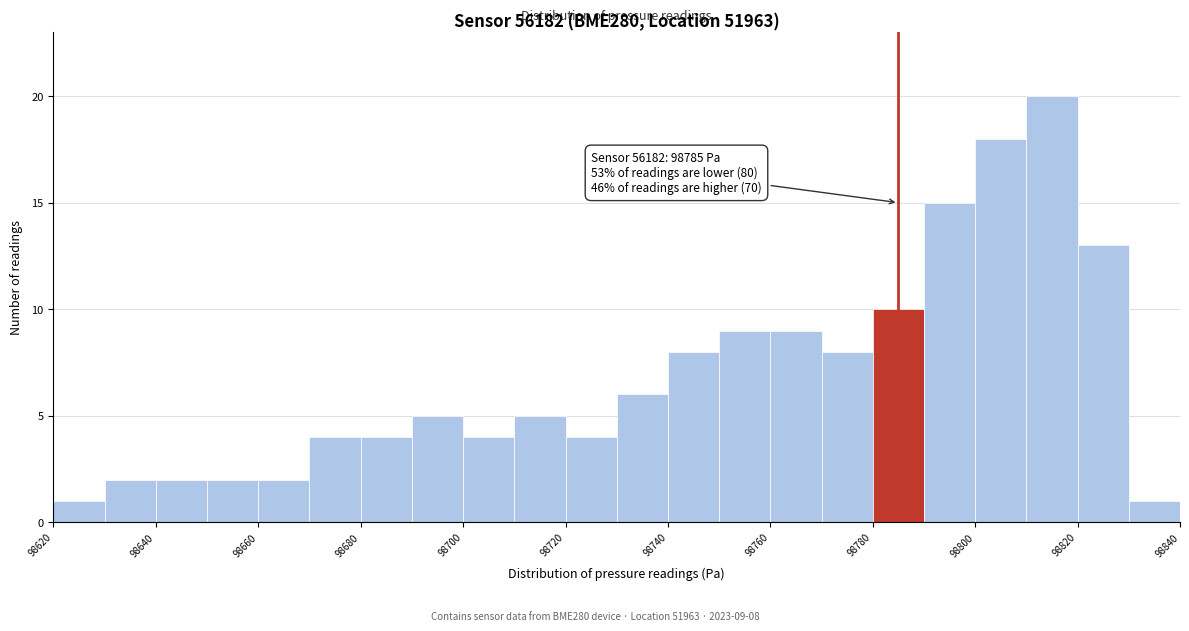

Which range on the x-axis has the tallest bar?

98810 to 98820